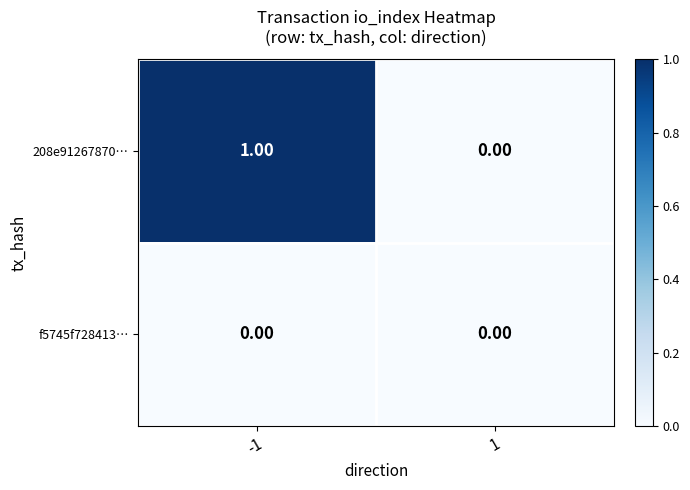

Count the number of data series in this chart.

2